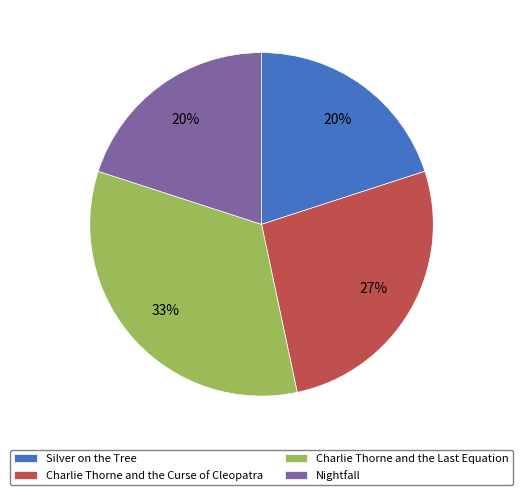

To the nearest percent, what is the average slice percentage?

25%